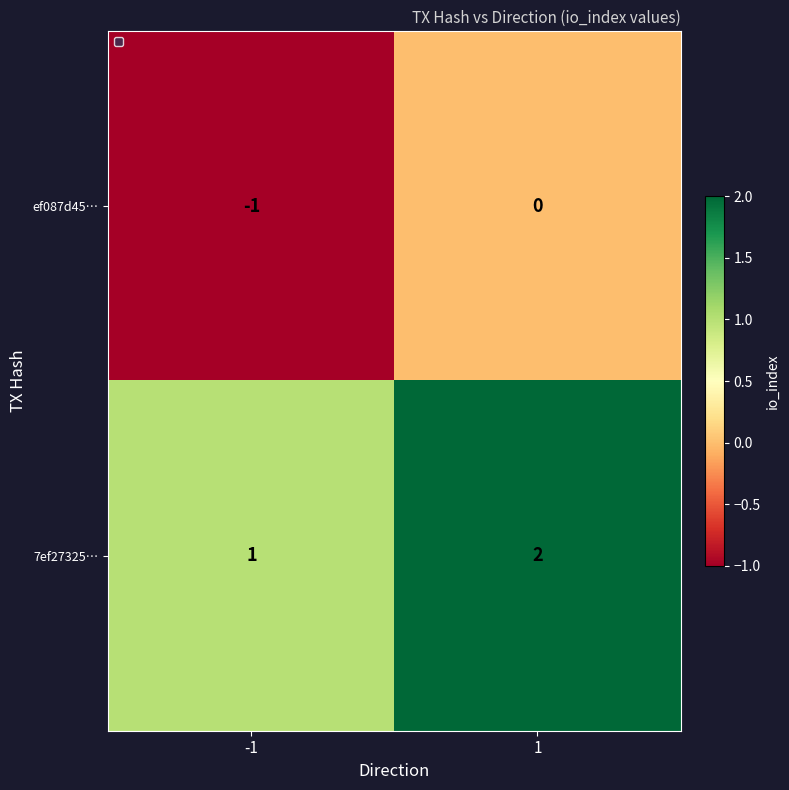

Rank the categories by 7ef27325… value from highest to lowest.

1, -1